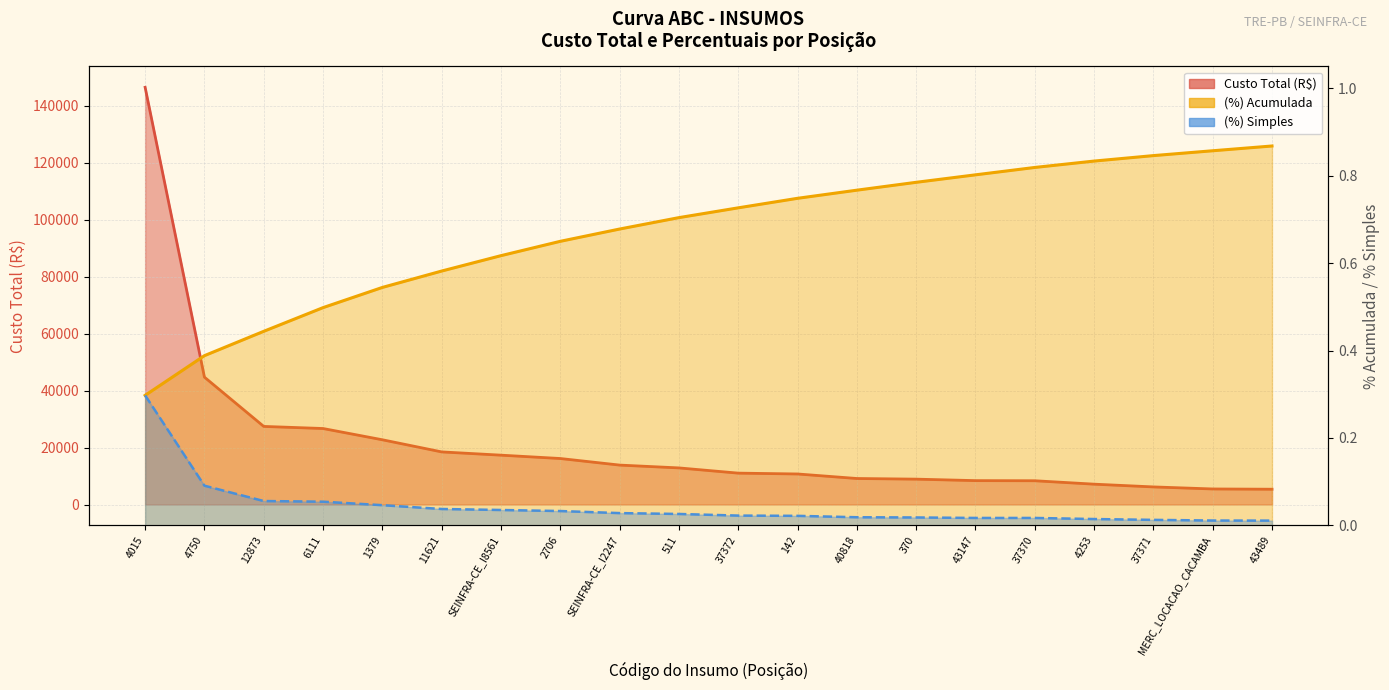

At how many categories does at least one series exceed 85071?

1